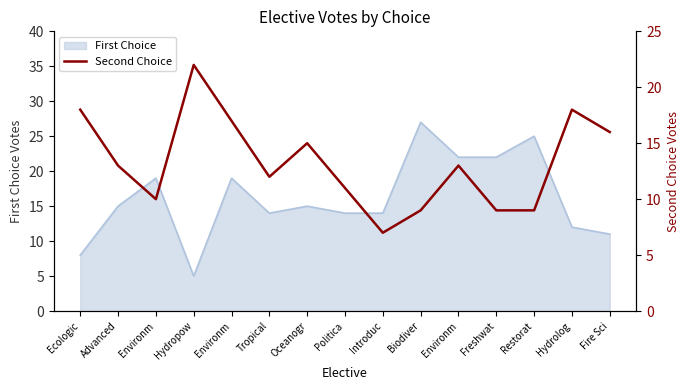

Reading right to left, what are all the values shown in this chart?

Fire Sci=16	Hydrolog=18	Restorat=9	Freshwat=9	Environm=13	Biodiver=9	Introduc=7	Politica=11	Oceanogr=15	Tropical=12	Environm=17	Hydropow=22	Environm=10	Advanced=13	Ecologic=18